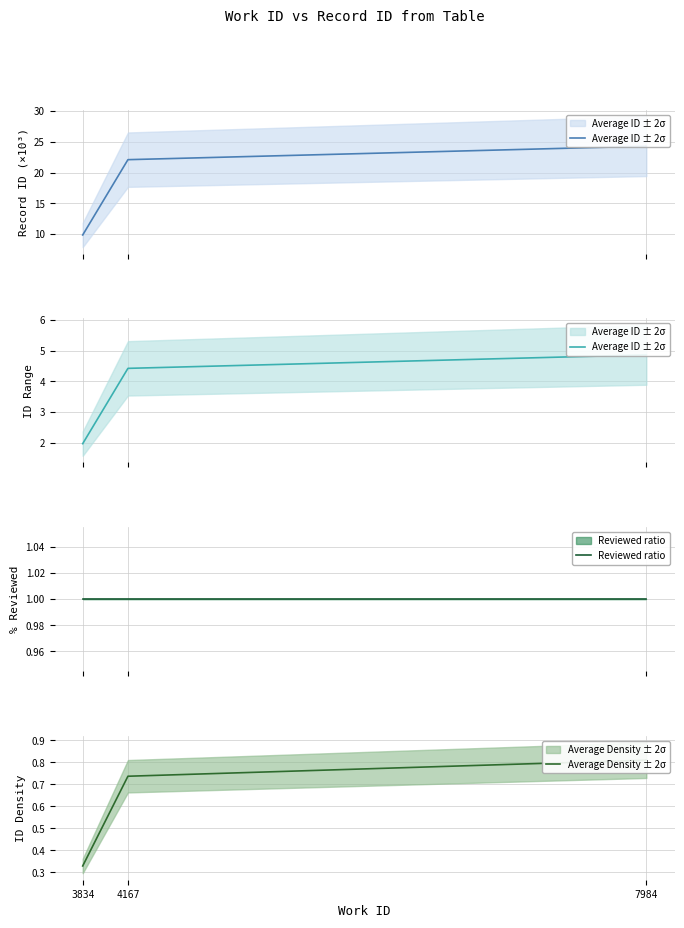

What is the smallest value displayed?

0.3